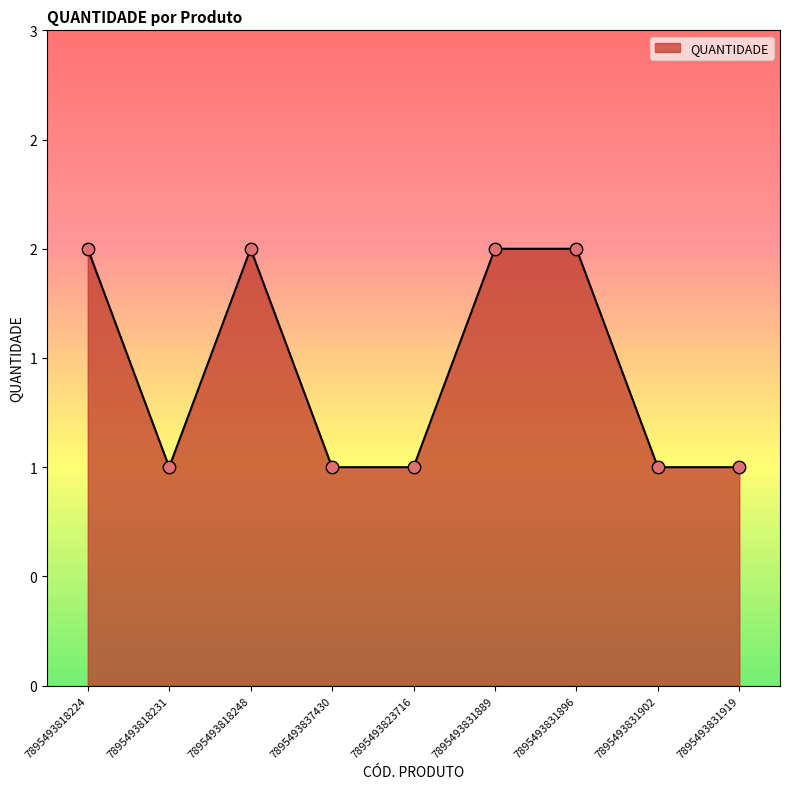

Between 7895493831889 and 7895493831902, which is larger?

7895493831889